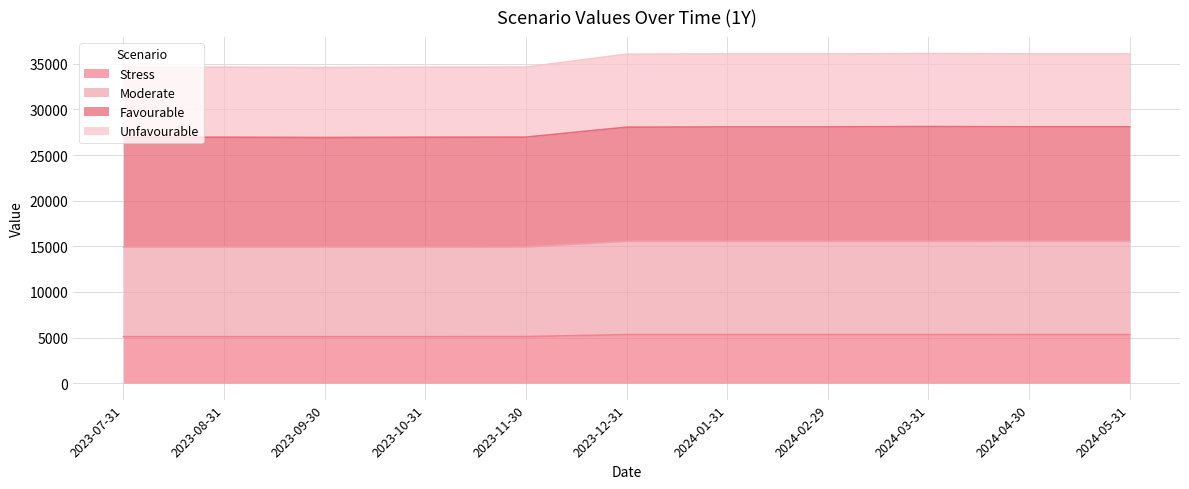

The value of Moderate at 2023-11-30 is 23803. True or false?

False